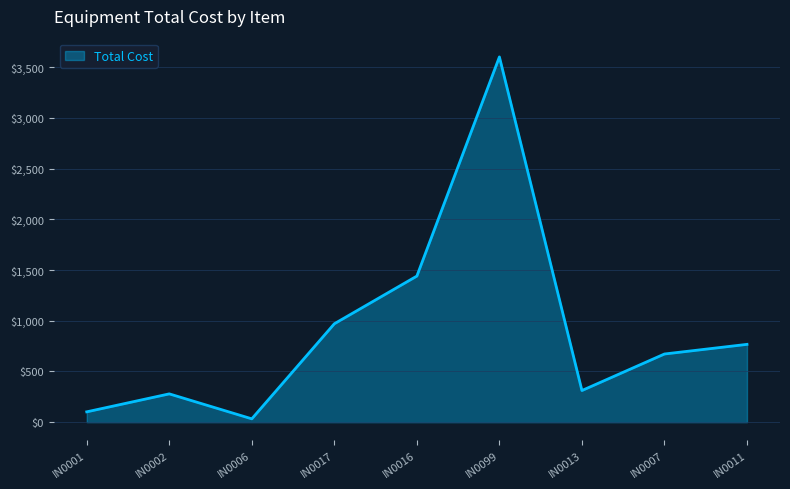

Is it true that the value at IN0007 is 874?

False